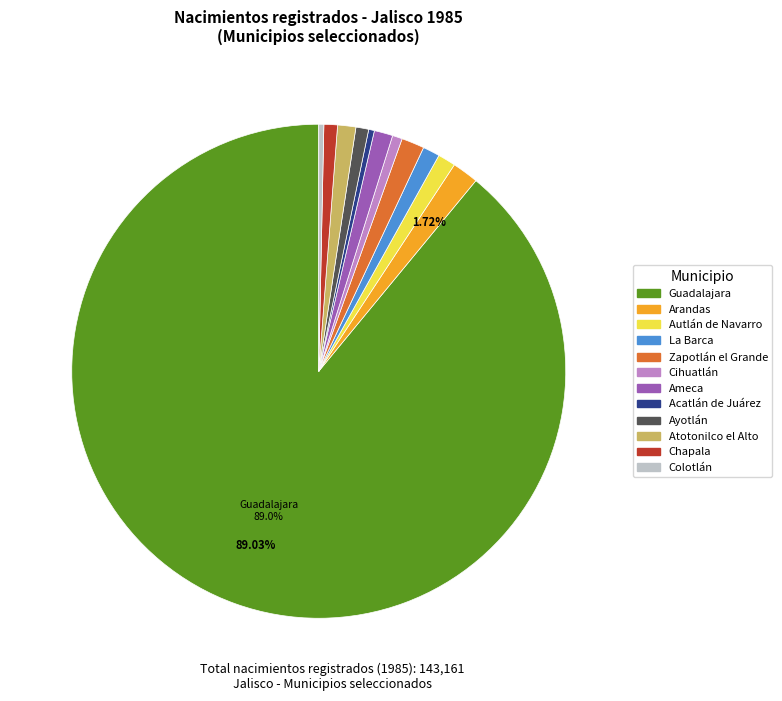

Is there any slice that represents more than half of the pie?

Yes